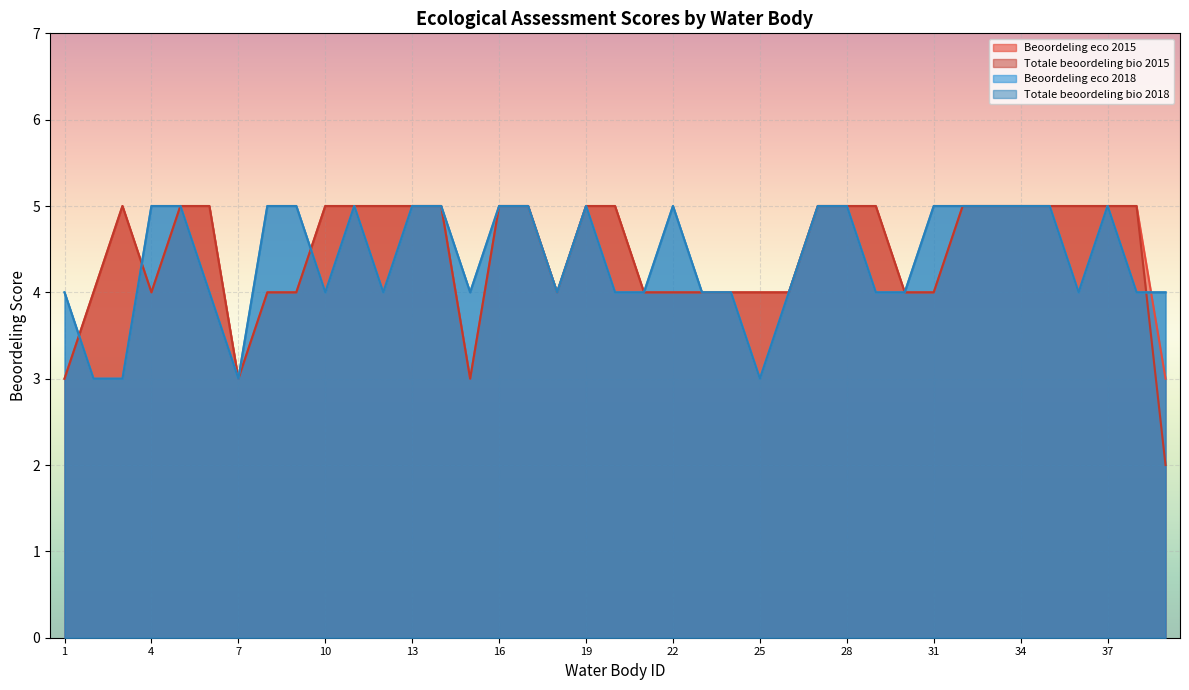

What is the difference between the maximum and minimum values in the Beoordeling eco 2018 series?

2